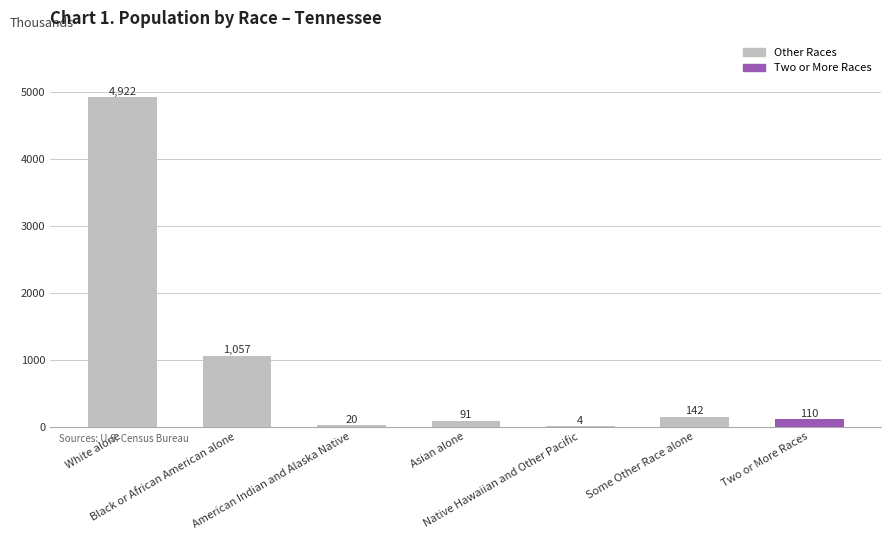

How many data points are above 110?

4